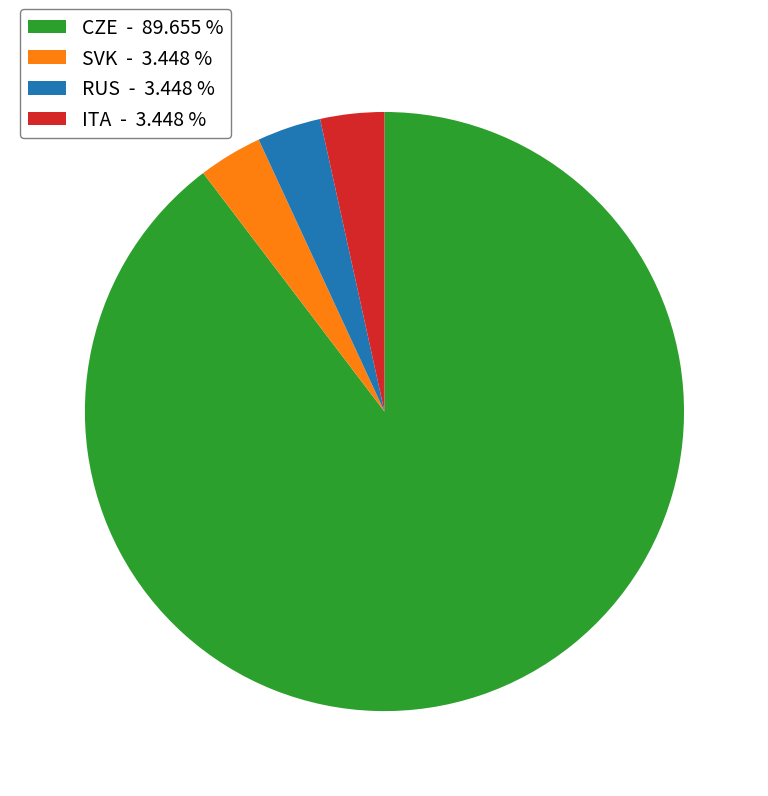

What is the largest slice in the pie chart?

CZE - 89.655 %